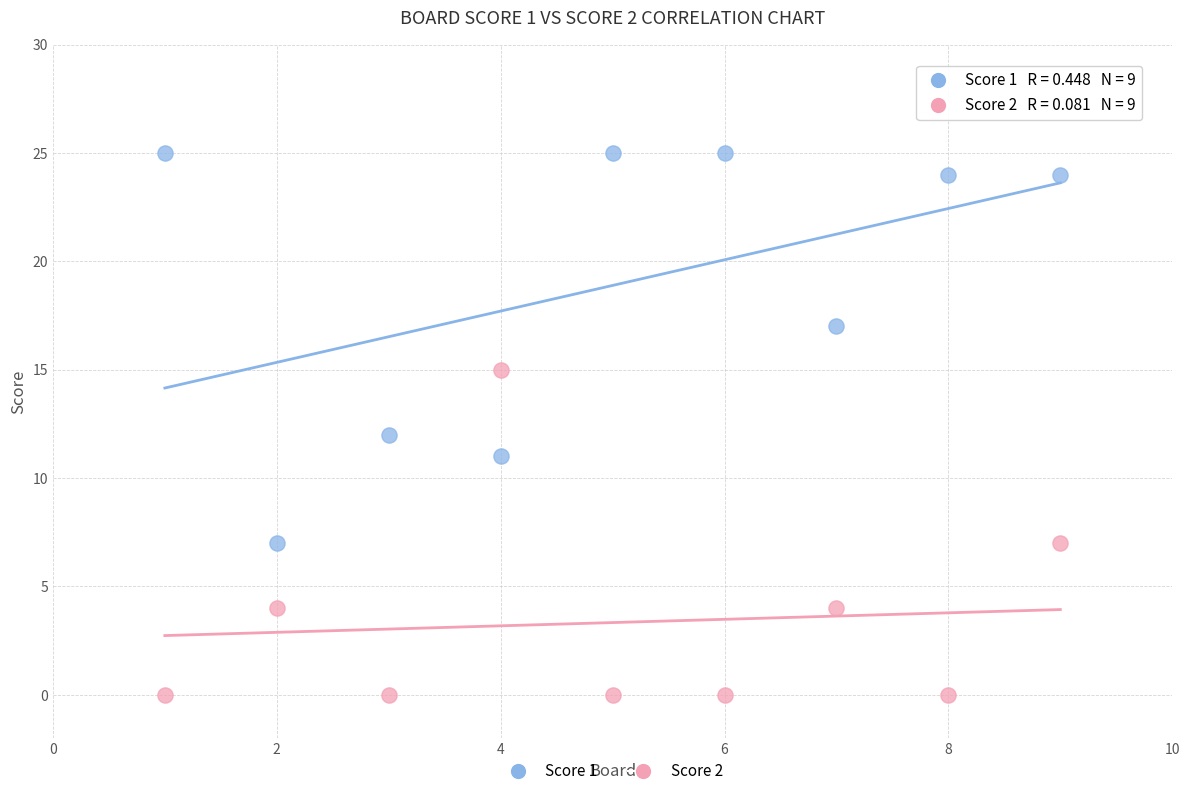

Across all data points, what is the range of Y values (max minus min)?

25